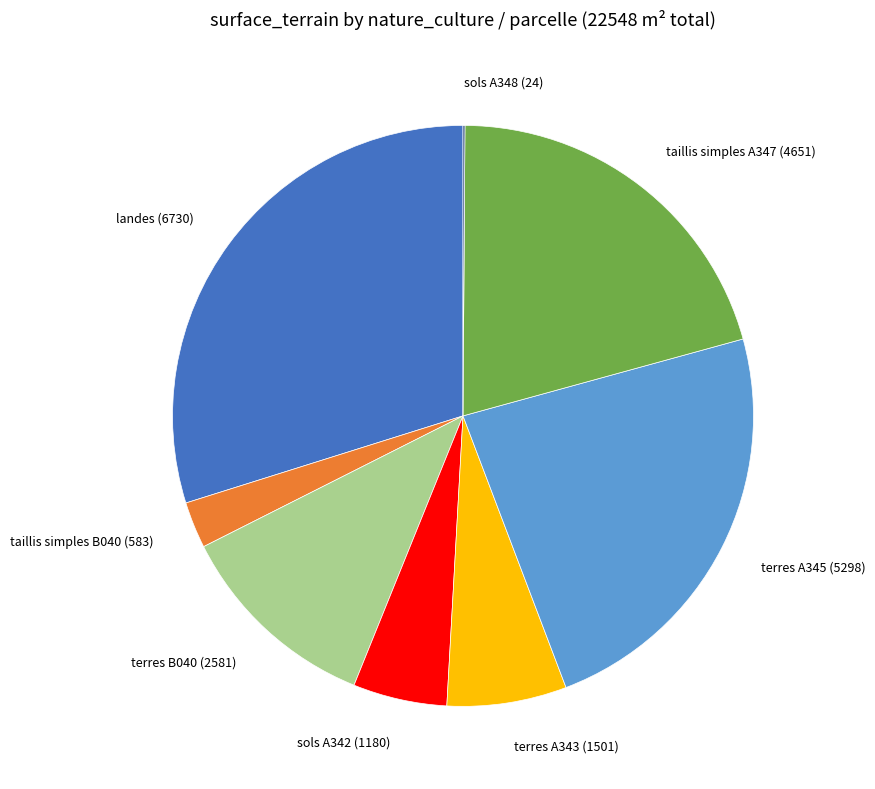

Which slice is the largest?

landes (6730)